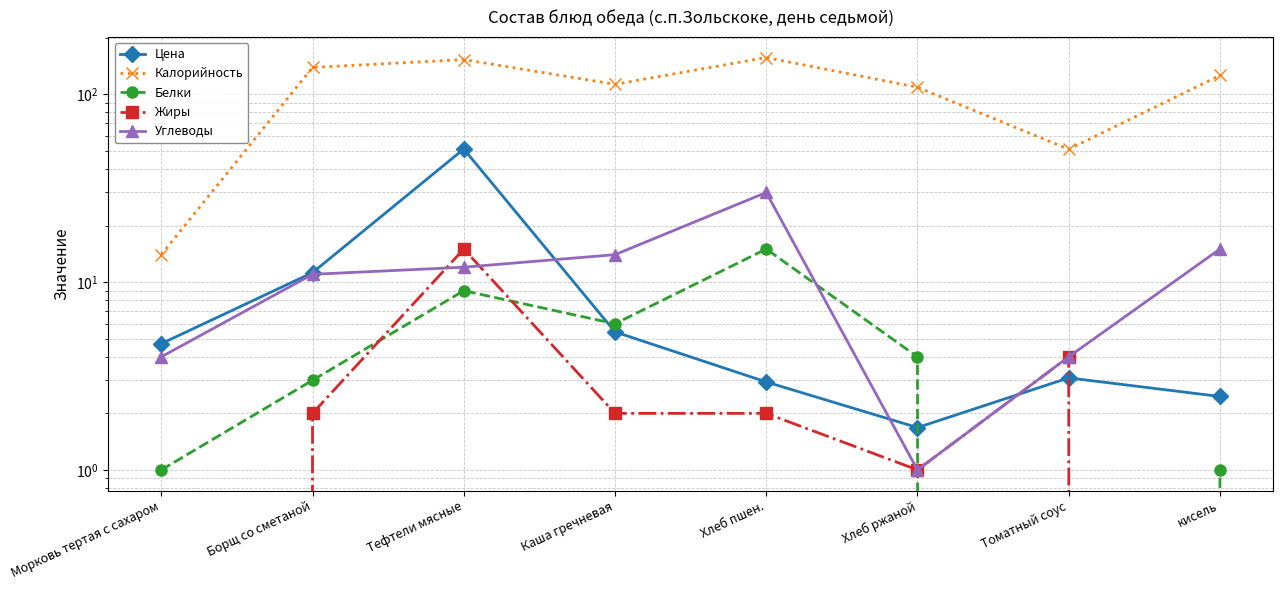

At which category is the sum across all series the highest?

Тефтели мясные